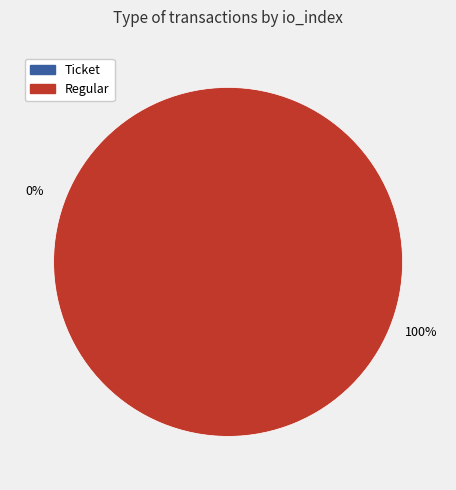

How many segments does this pie chart have?

2